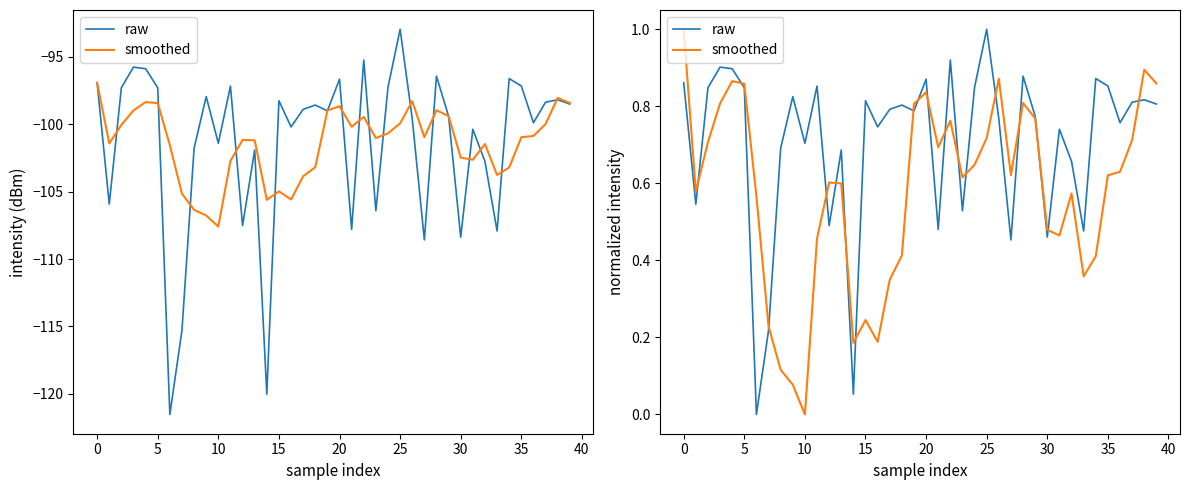

How many positive values does the smoothed series have?

39